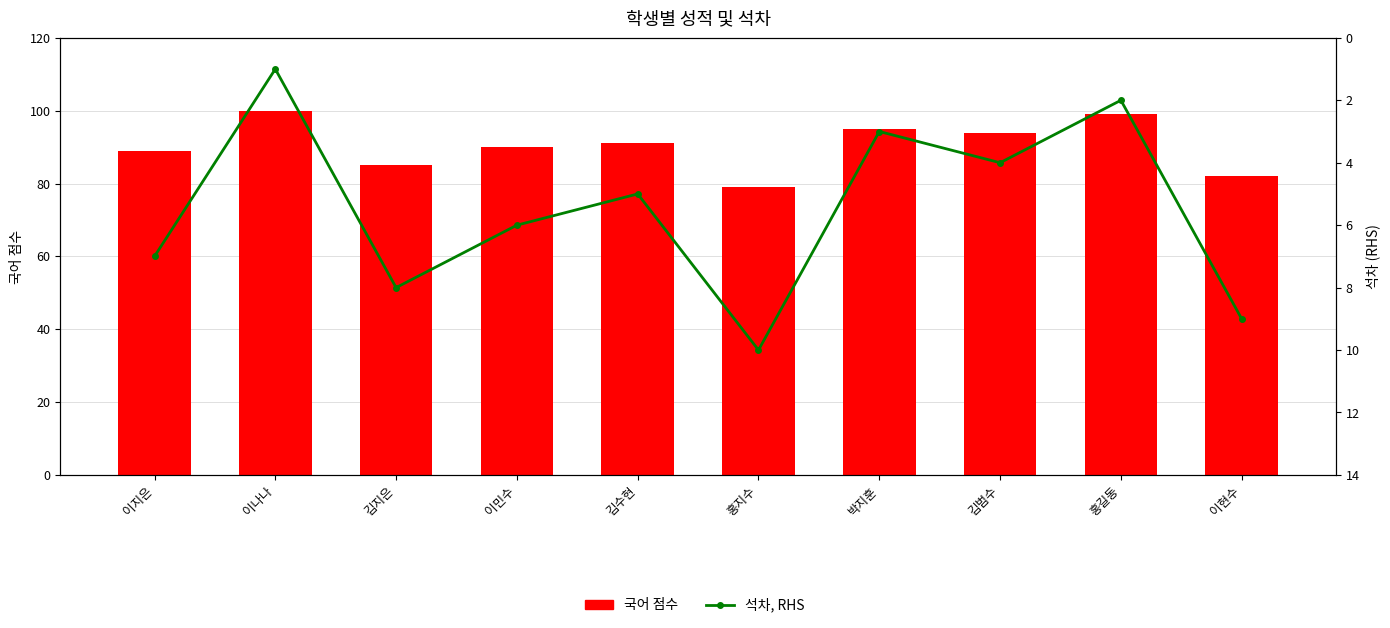

Where does the 국어 점수 series first go above 91?

이나나